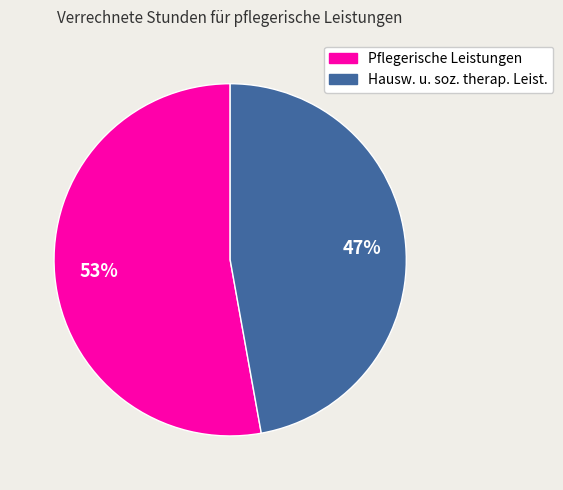

Do Pflegerische Leistungen and Hausw. u. soz. therap. Leist. together represent more than half of the pie?

Yes